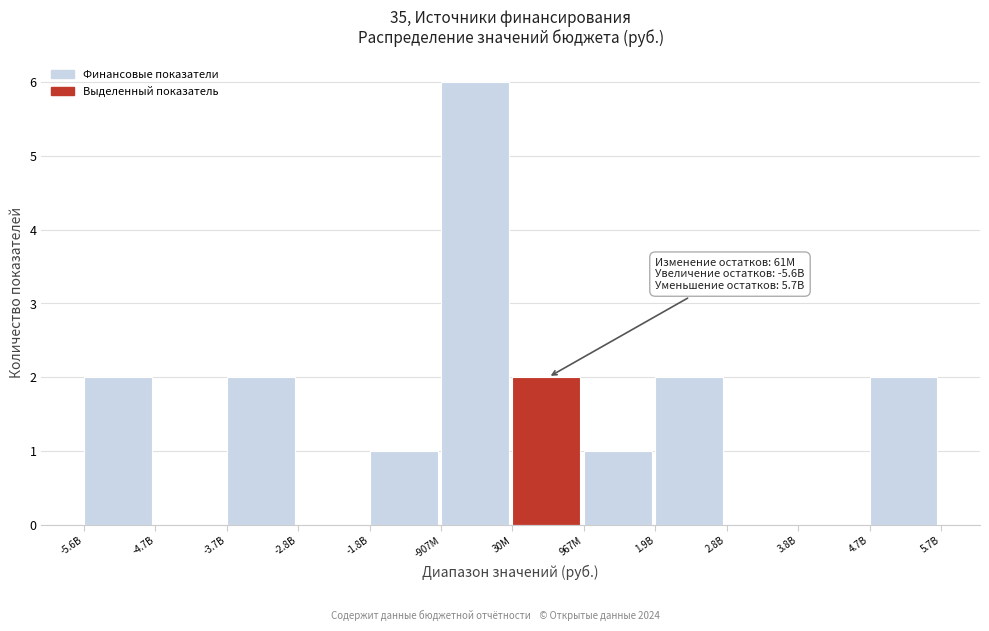

Reading left to right, extract all data points from this chart.

-5.6B=2	-4.7B=0	-3.7B=2	-2.8B=0	-1.8B=1	-907M=6	30M=2	967M=1	1.9B=2	2.8B=0	3.8B=0	4.7B=2